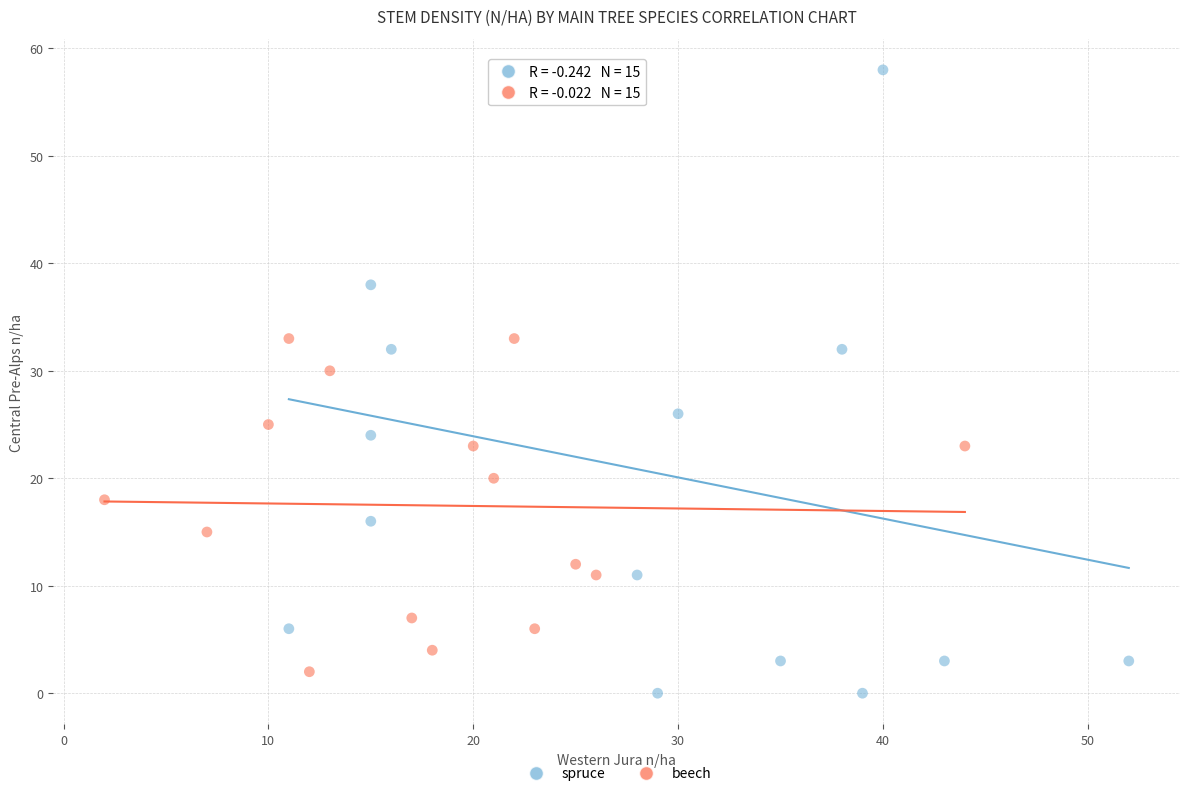

Which series reaches the minimum Y coordinate?

spruce